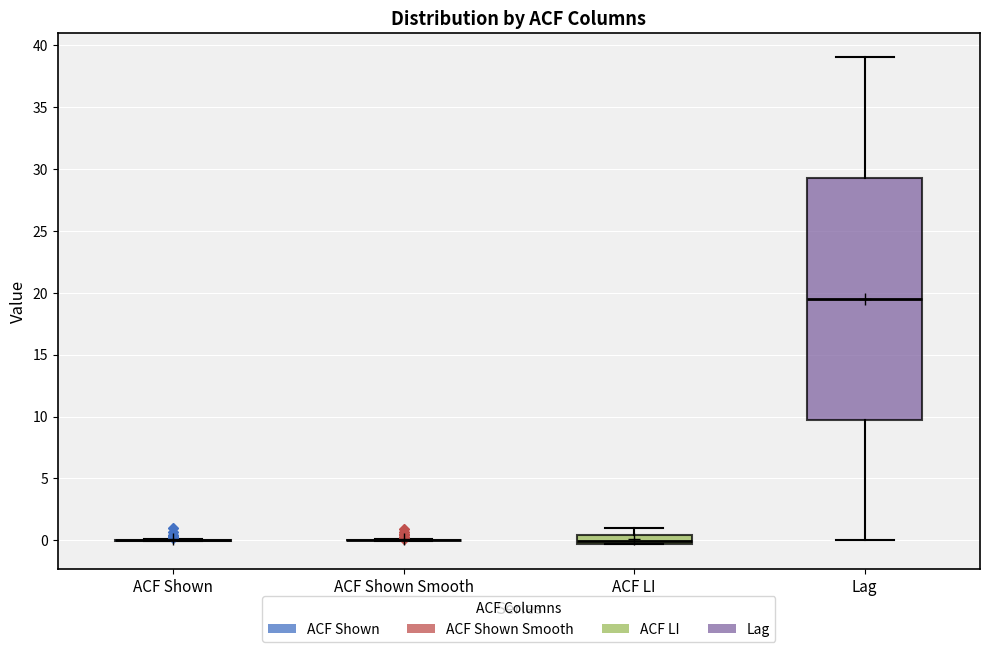

Where is the lower edge of the box for ACF LI on the y-axis? The values are not printed on the chart, so give them approximately, as read against the axis.

-0.5